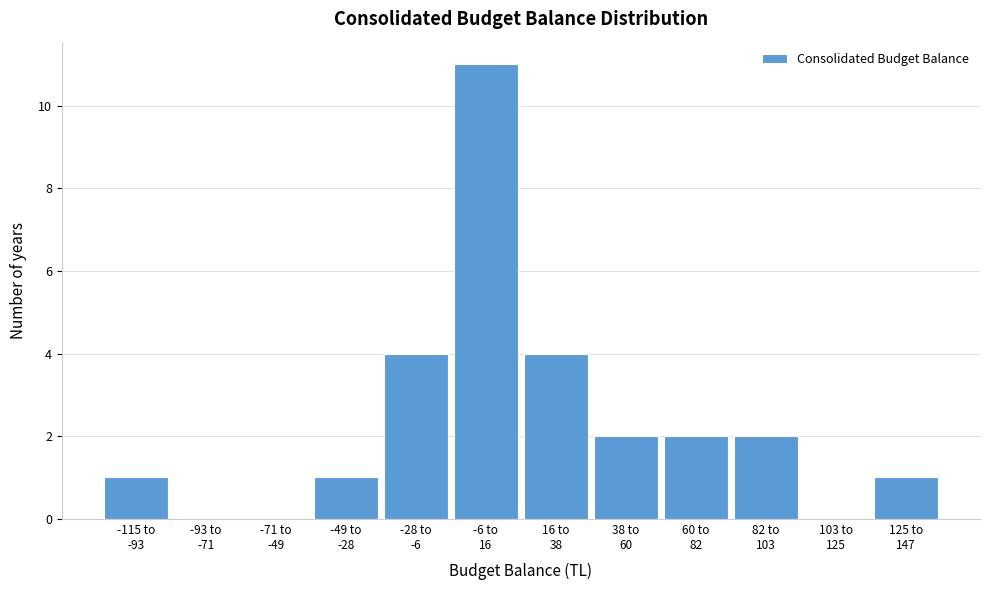

What is the sum of all values?

28